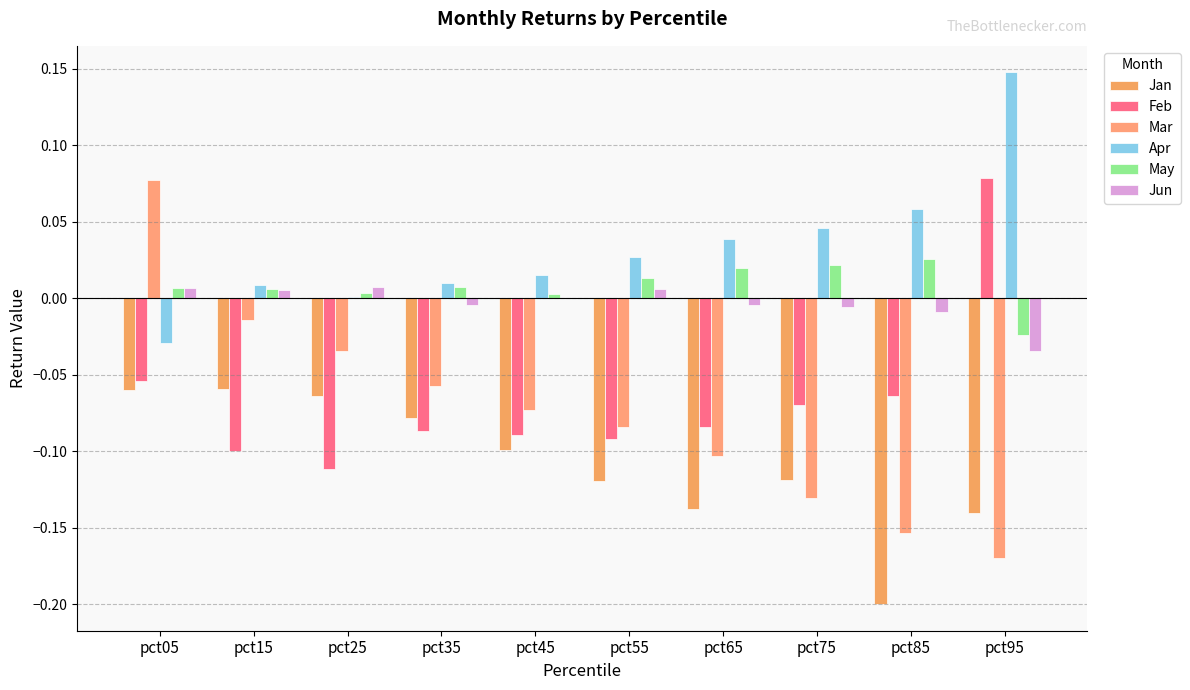

What is the highest value of the Mar series?

0.1